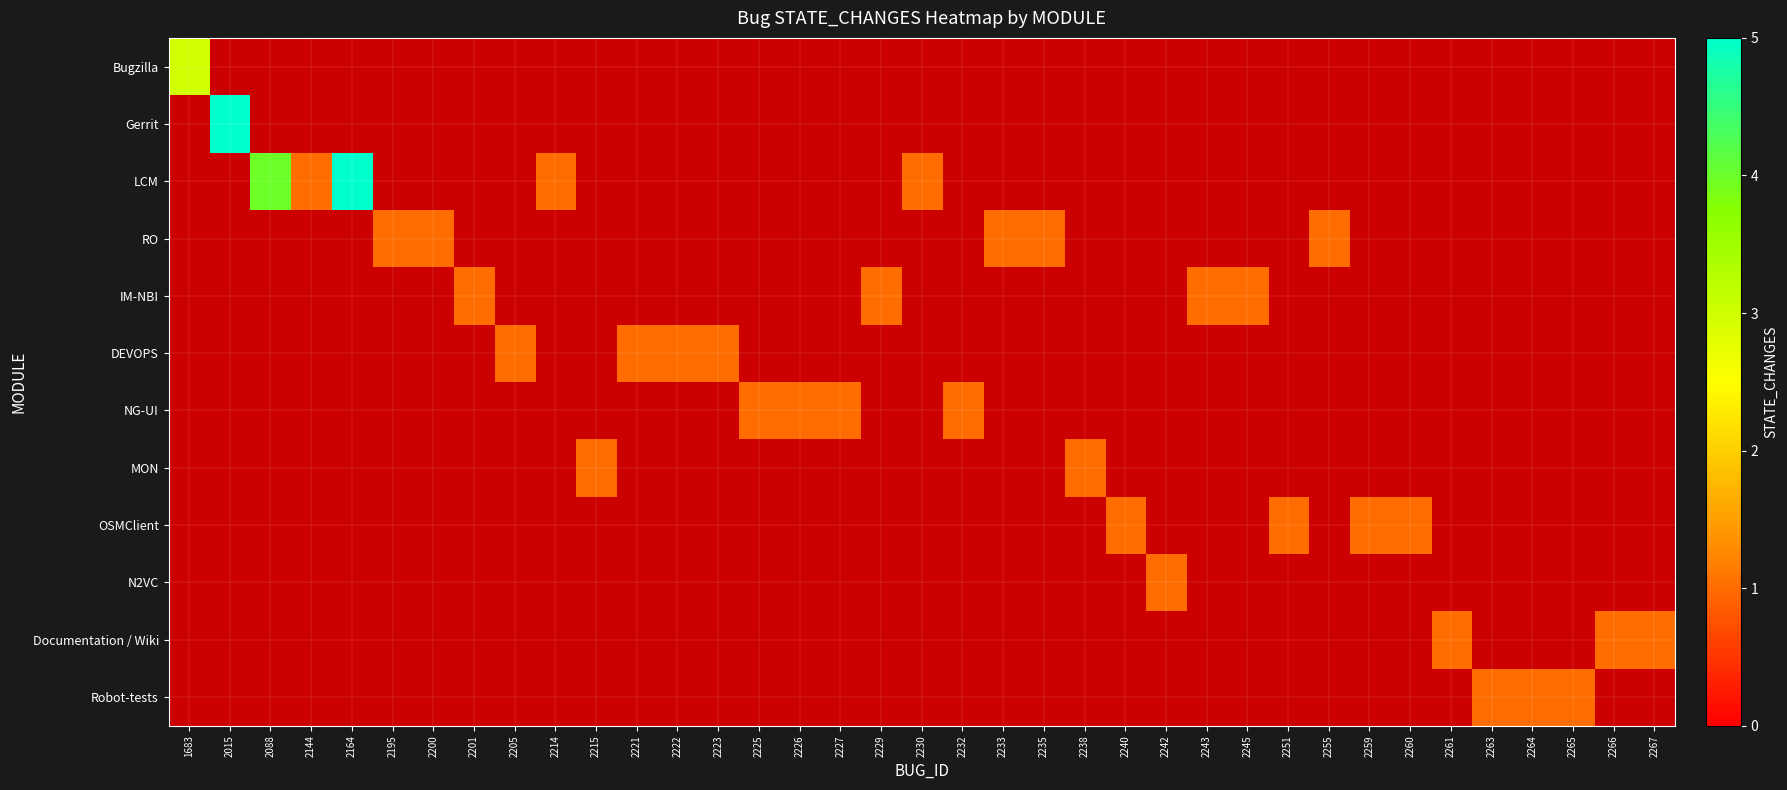

Is the value of Bugzilla at 2223 greater than the value of N2VC at 2245?

No